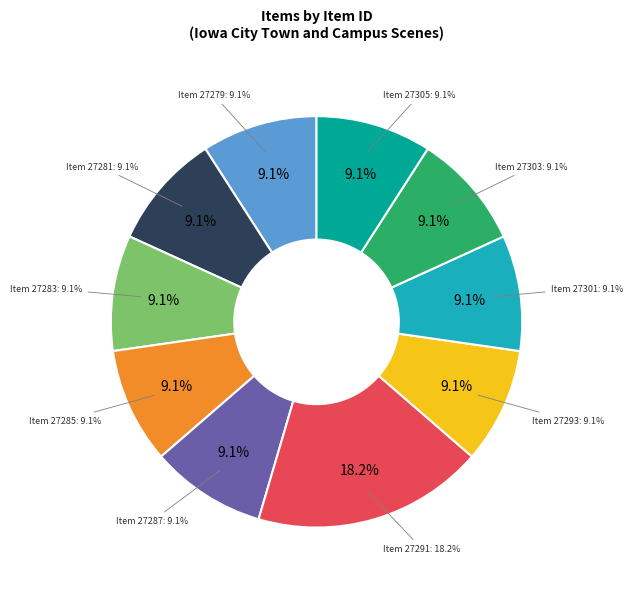

Which category has the biggest portion of the pie?

27291